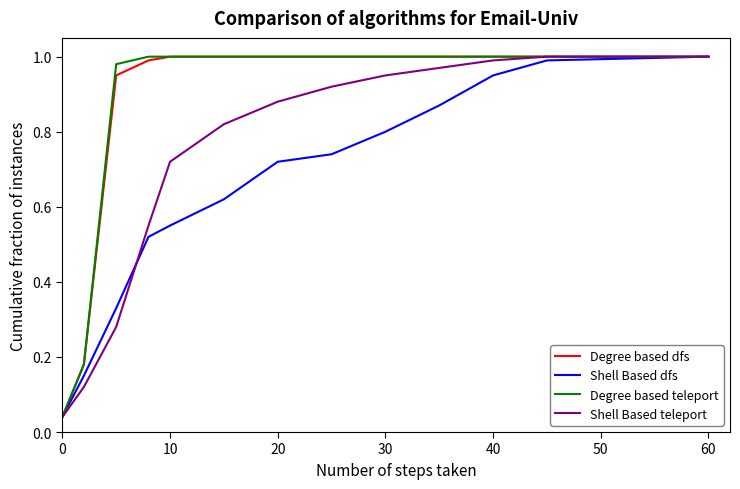

What is the value of the Shell Based dfs point at the 8th from the left?

0.7